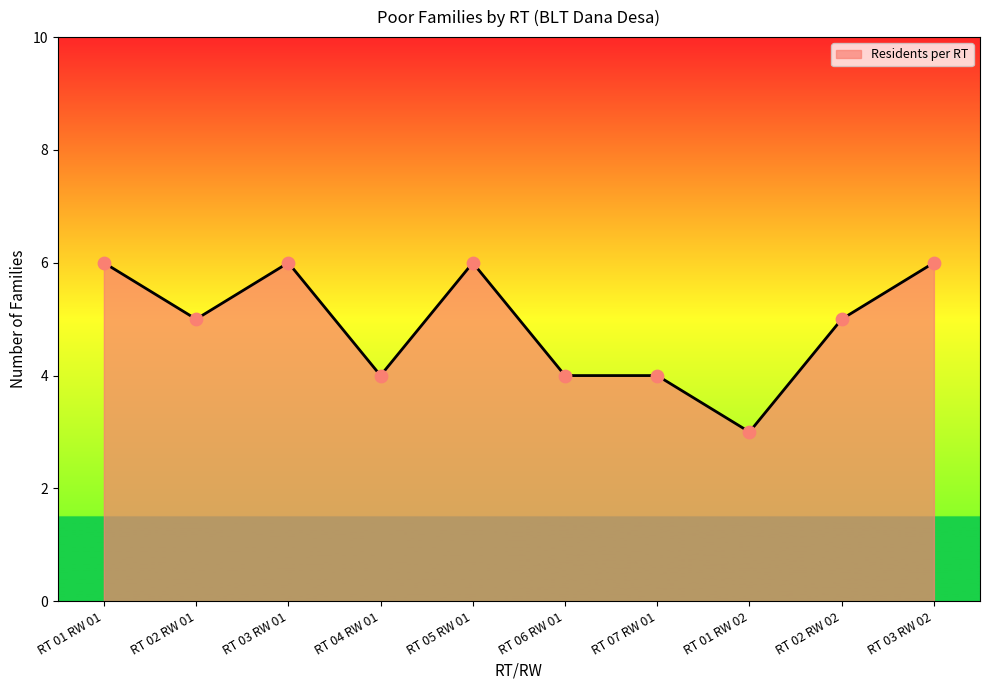

What is the change in value from RT 02 RW 01 to RT 04 RW 01?

-1